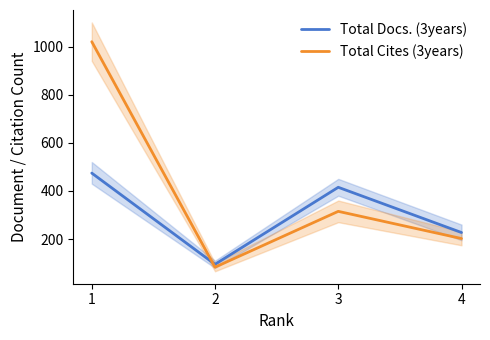

What is the value of the Total Cites (3years) point at the 3rd from the left?

315